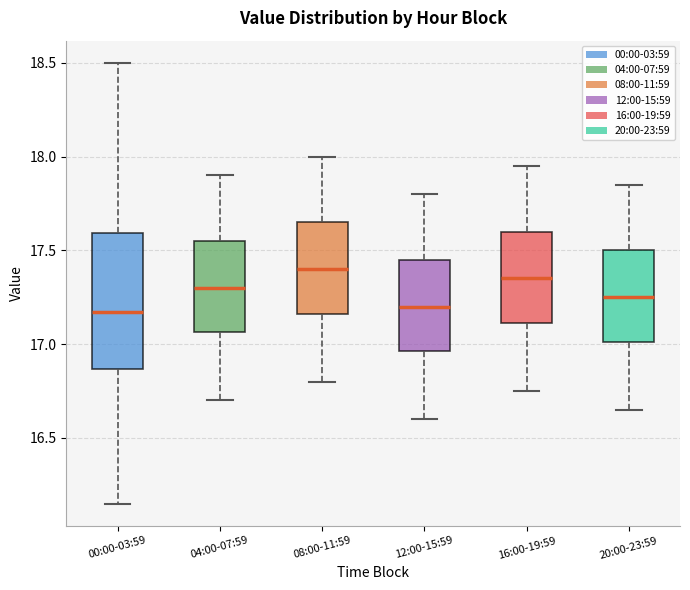

Reading left to right, read every box against the y-axis: the position of its median line, the range the box covers, and the ends of its whiskers. The values are not printed on the chart, so give them approximately, as read against the axis.

00:00-03:59: median 17.15, box 16.85 to 17.60, whiskers 16.15 to 18.50
04:00-07:59: median 17.30, box 17.05 to 17.55, whiskers 16.70 to 17.90
08:00-11:59: median 17.40, box 17.15 to 17.65, whiskers 16.80 to 18.00
12:00-15:59: median 17.20, box 16.95 to 17.45, whiskers 16.60 to 17.80
16:00-19:59: median 17.35, box 17.10 to 17.60, whiskers 16.75 to 17.95
20:00-23:59: median 17.25, box 17.00 to 17.50, whiskers 16.65 to 17.85